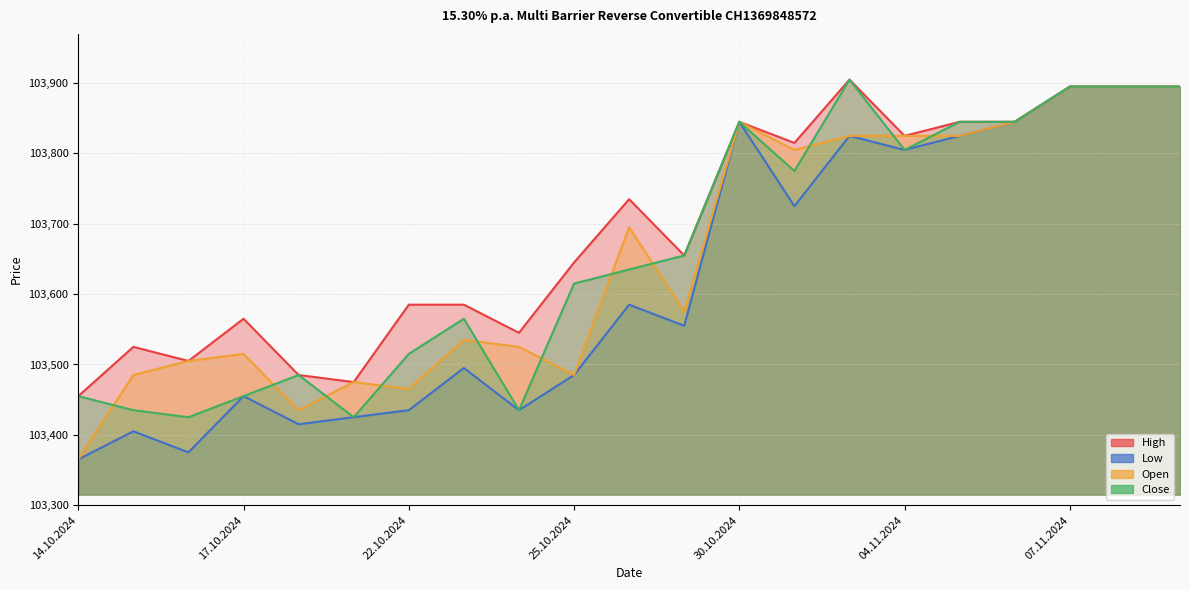

At how many categories does at least one series exceed 103647?

11